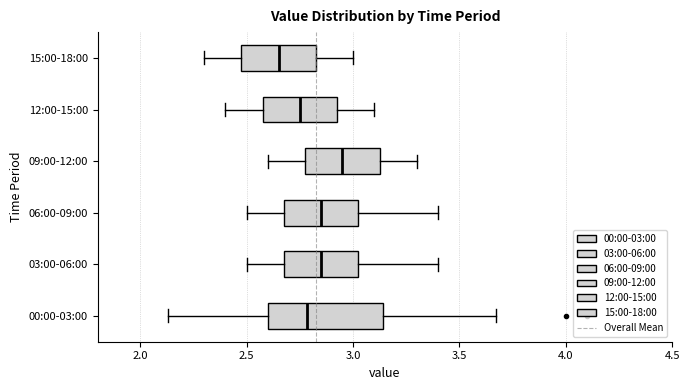

Which box's median line is the furthest to the left?

15:00-18:00